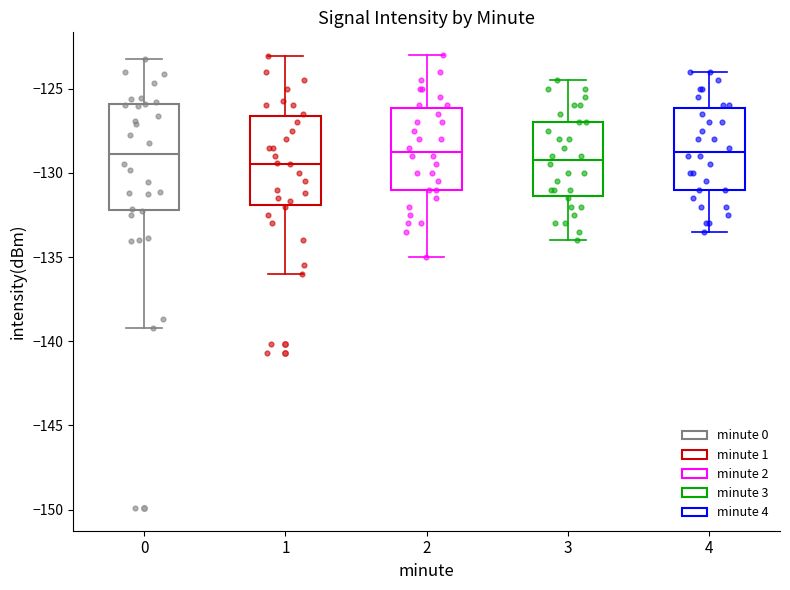

Reading left to right, transcribe this box plot: for each box, give where its median line is, the range the box spans, and where its two whiskers end, as read against the y-axis. The values are not printed on the chart, so give them approximately, as read against the axis.

0: median -129.0, box -132.0 to -126.0, whiskers -139.0 to -123.0
1: median -129.5, box -132.0 to -126.5, whiskers -136.0 to -123.0
2: median -128.5, box -131.0 to -126.0, whiskers -135.0 to -123.0
3: median -129.0, box -131.5 to -127.0, whiskers -134.0 to -124.5
4: median -128.5, box -131.0 to -126.0, whiskers -133.5 to -124.0